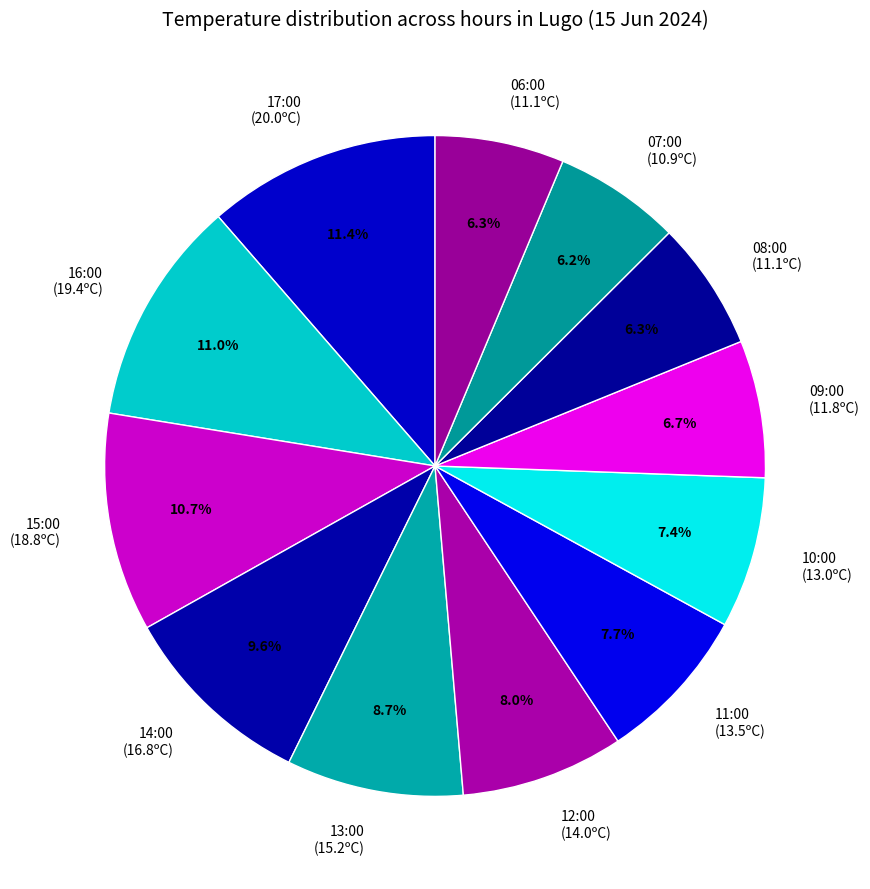

How many slices are in this pie chart?

12